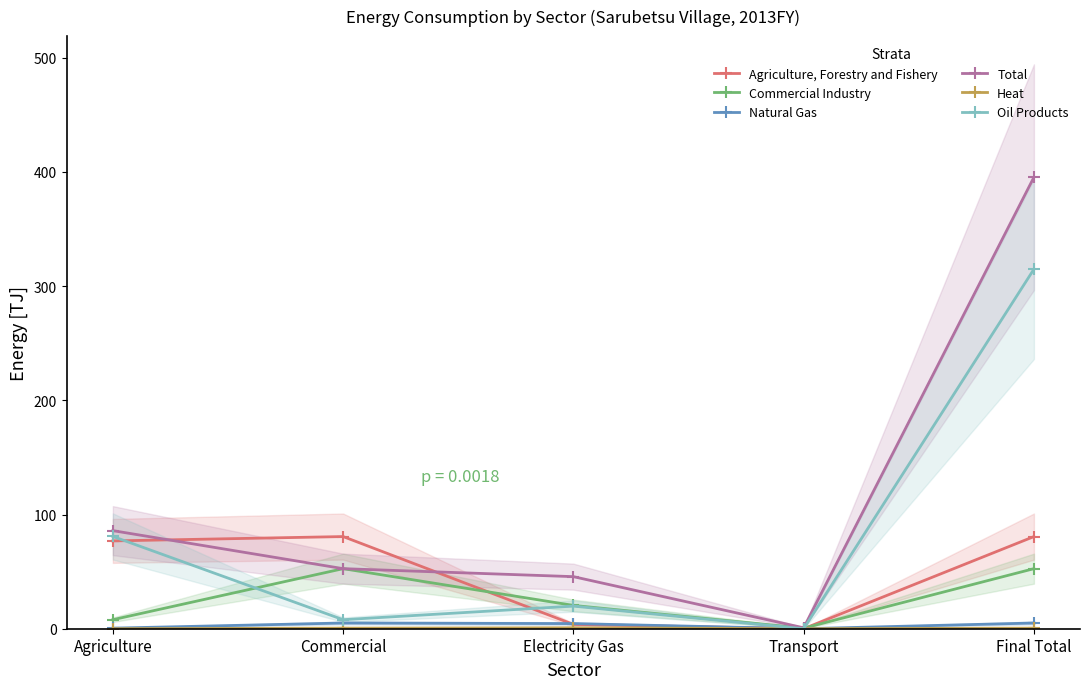

How many values in the Oil Products series are below 19?

2